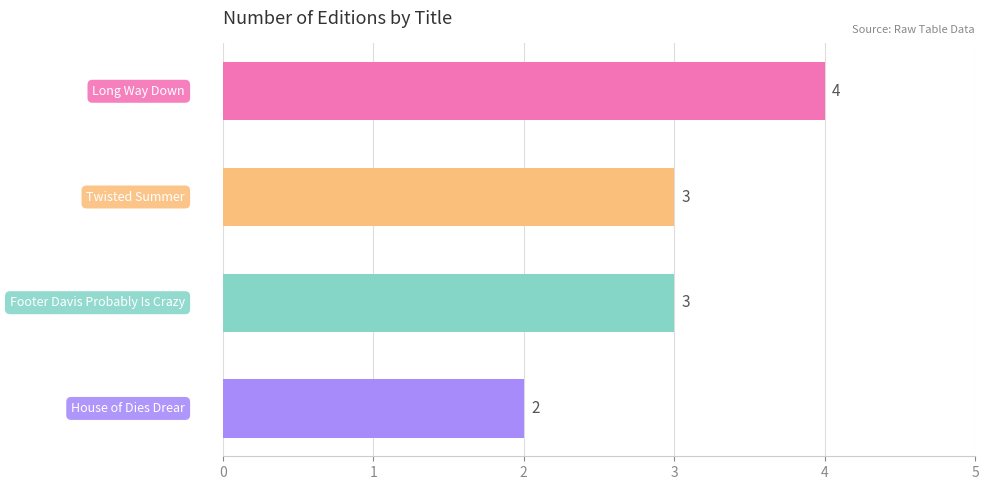

What is the average value?

3